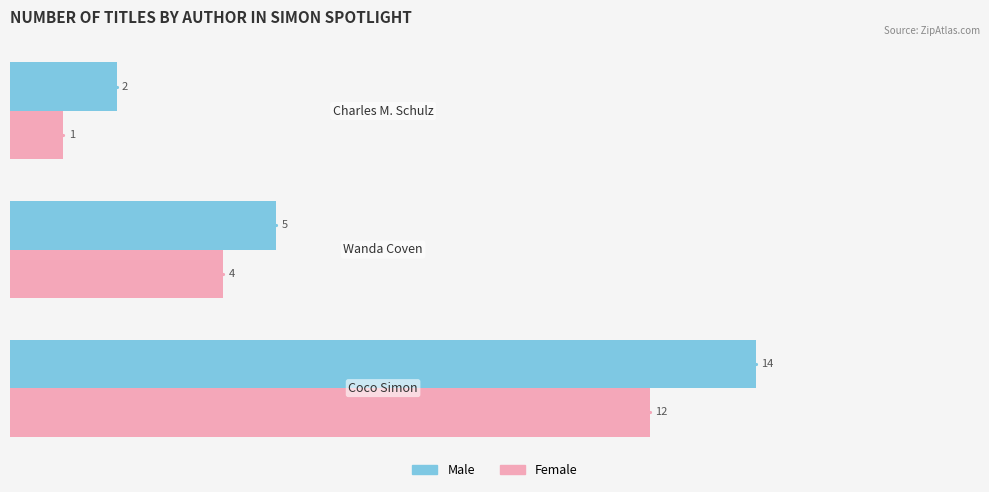

Rank the series by their average value, from highest to lowest.

Male, Female